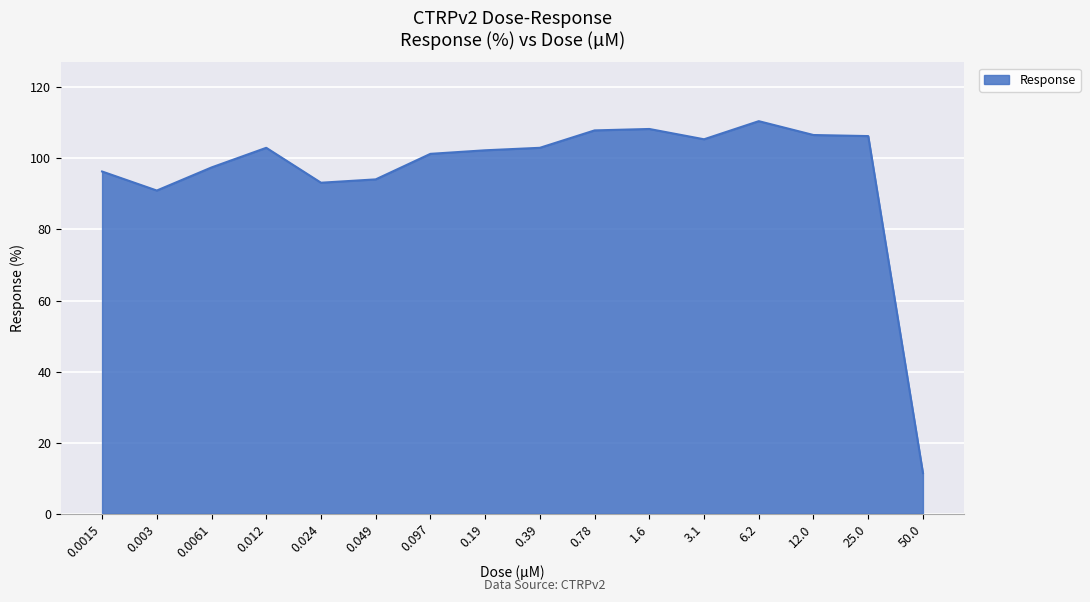

Approximately how many times larger is the value at 12.0 compared to 3.1?

1.0